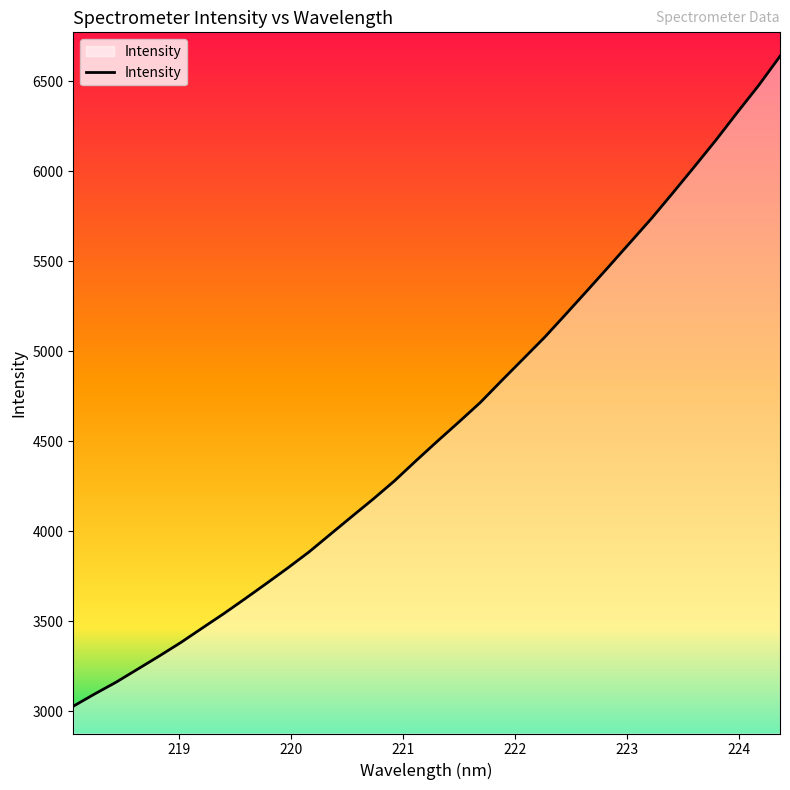

How many lines are shown in the chart?

1